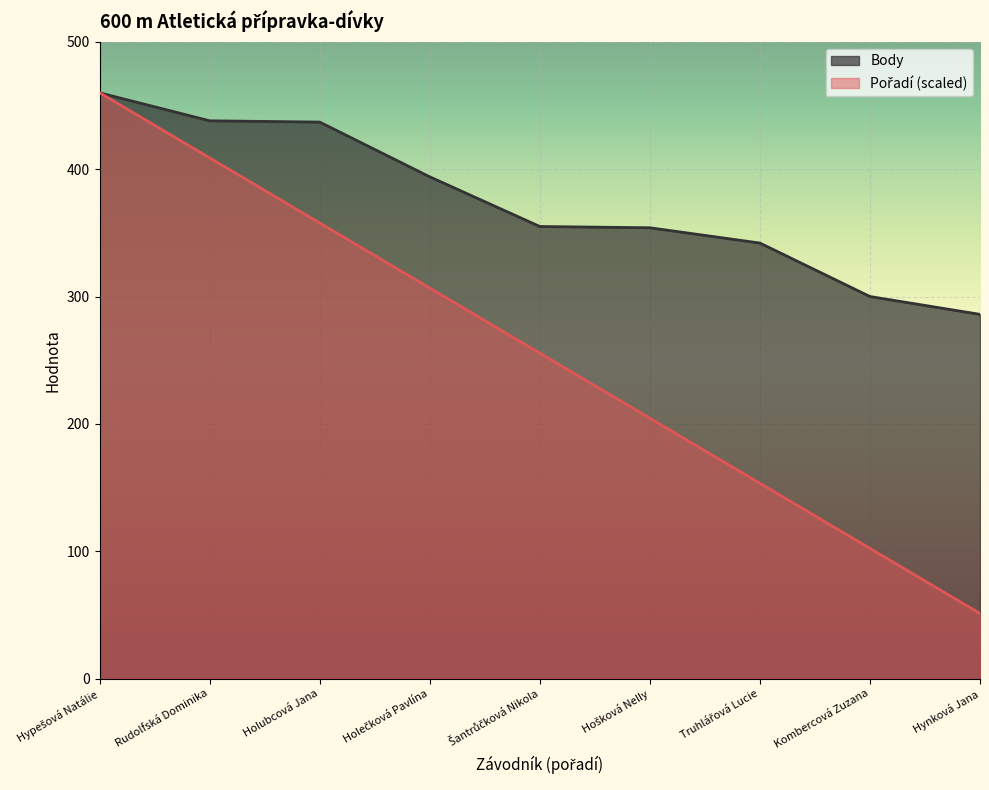

What is the sum of the Body values at Šantrůčková Nikola and Holubcová Jana?

792.0